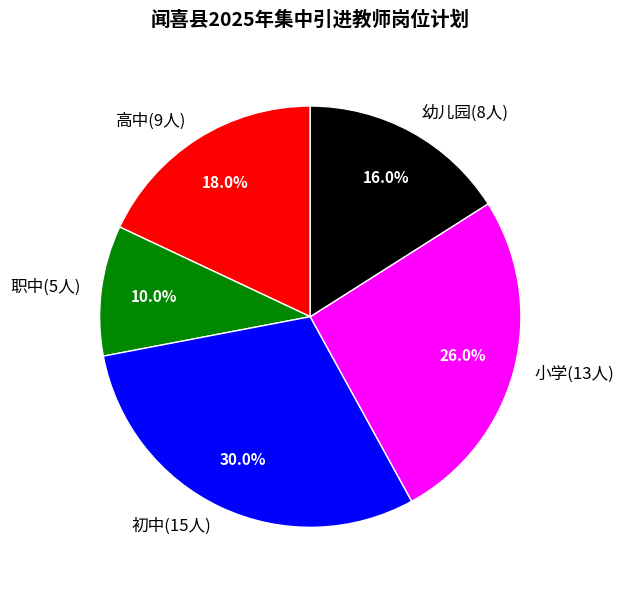

What is the total percentage of 幼儿园(8人) and 职中(5人)?

26.0%